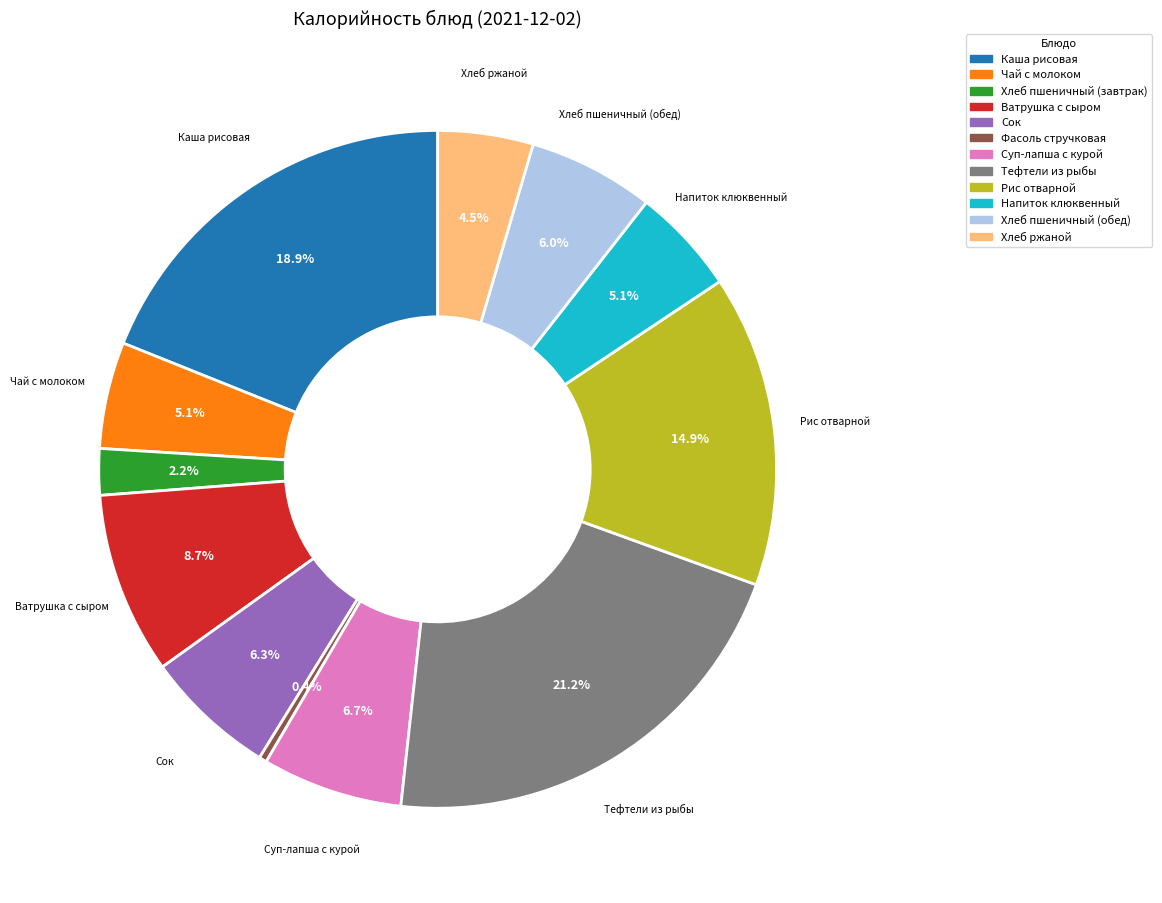

What portion of the pie excludes Каша рисовая?

81.1%